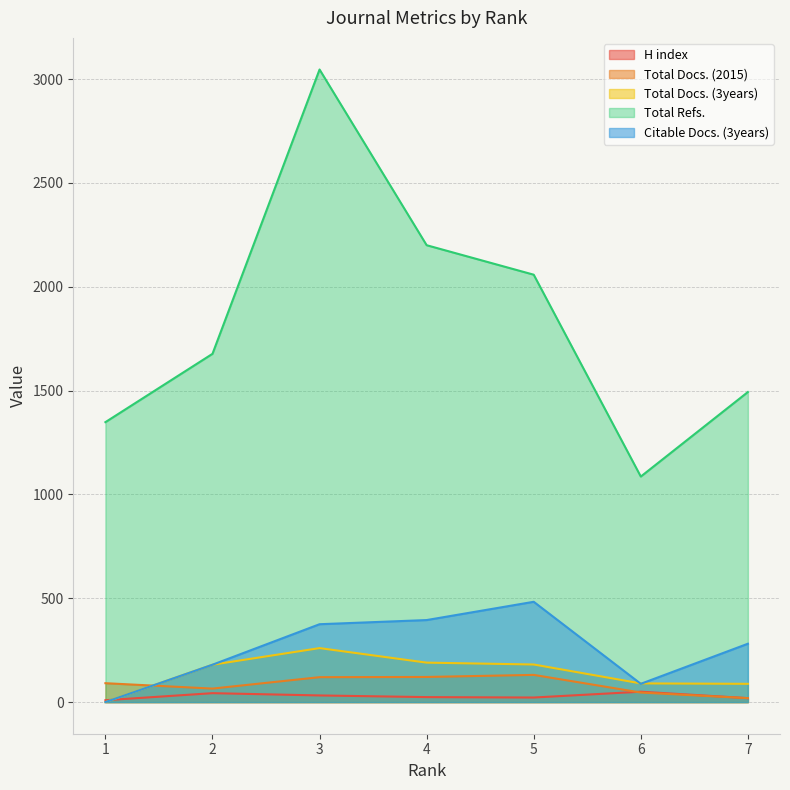

How many data points in H index are less than 24?

3